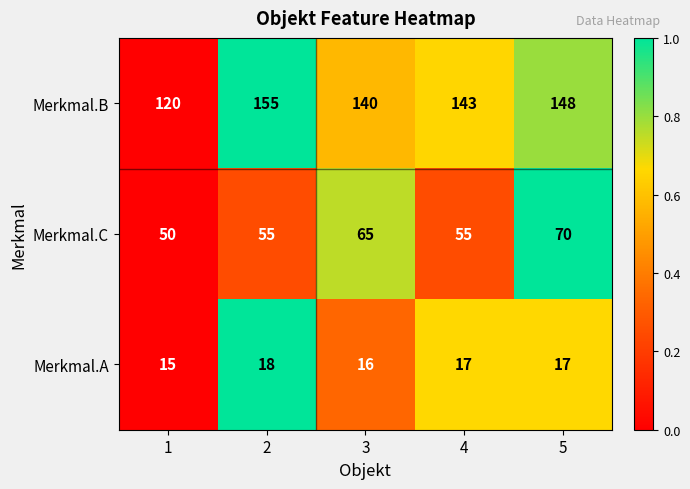

Reading right to left, transcribe all the data shown in this chart.

Merkmal.B: 148	143	140	155	120
Merkmal.C: 70	55	65	55	50
Merkmal.A: 17	17	16	18	15